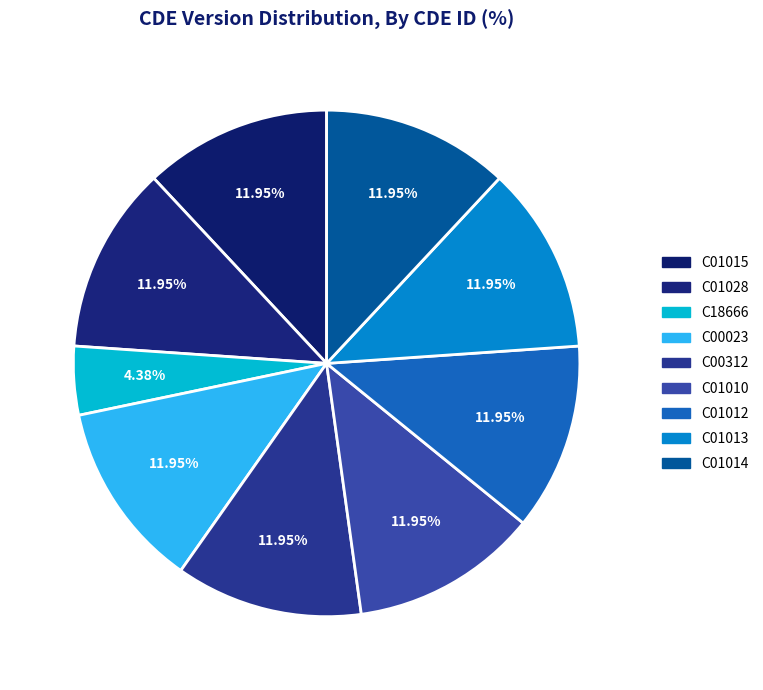

The C01028 slice represents 3% of the pie. True or false?

False